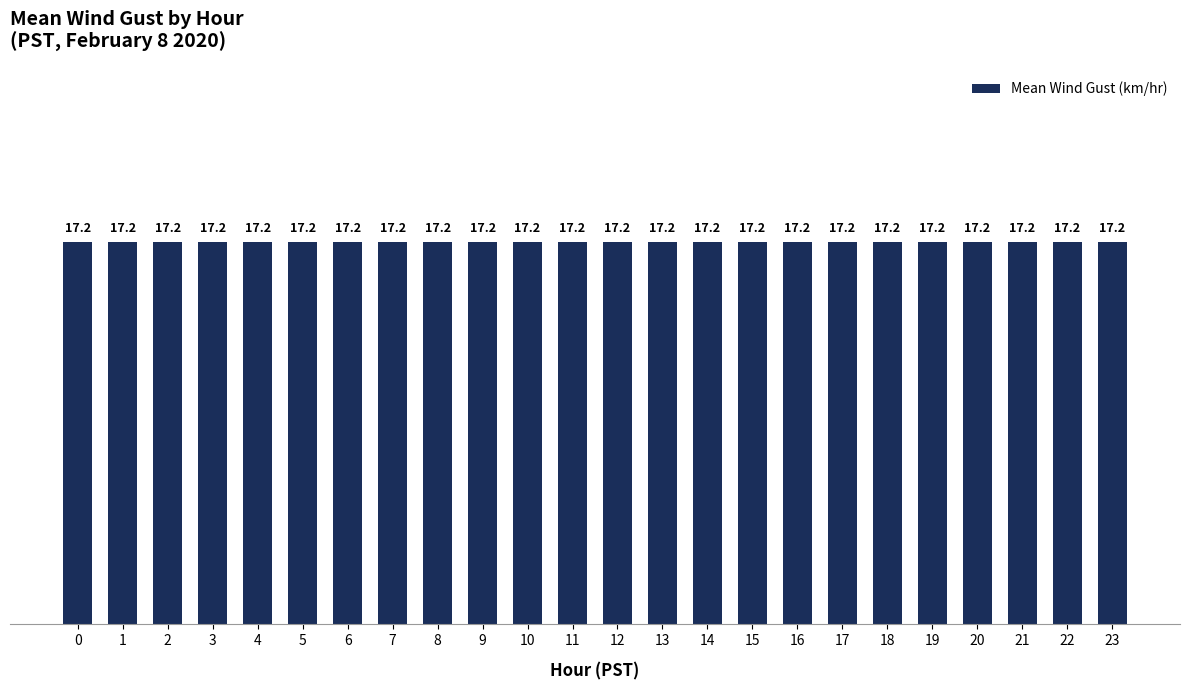

How many data points does each series have?

24